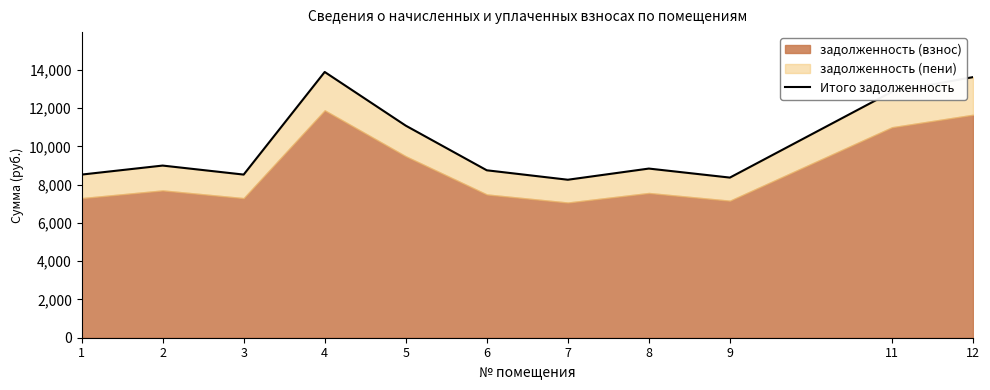

Where is the data nearest to the value 11074?

5